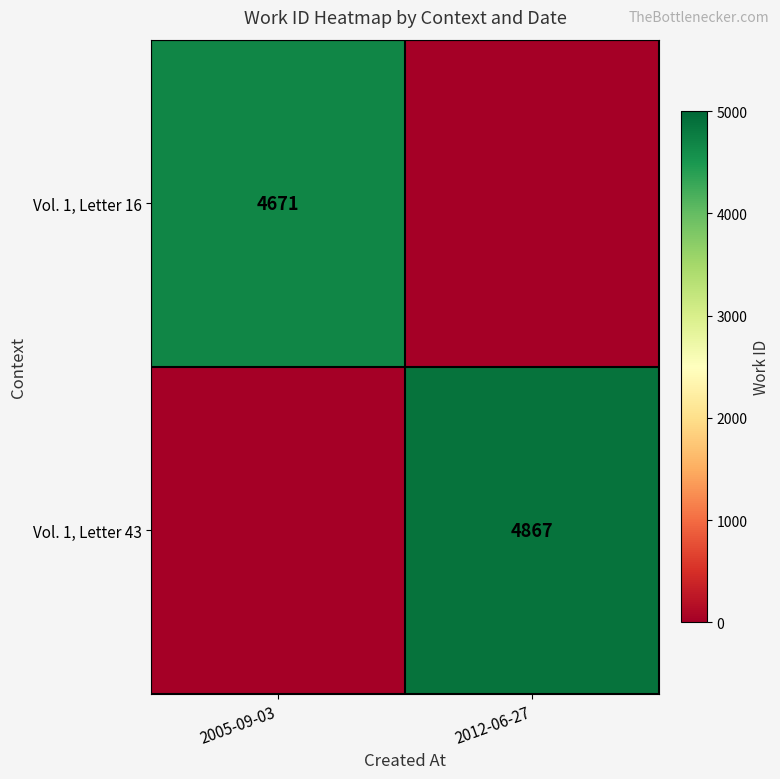

True or false: Vol. 1, Letter 43 has a value of 2206 at 2012-06-27.

False